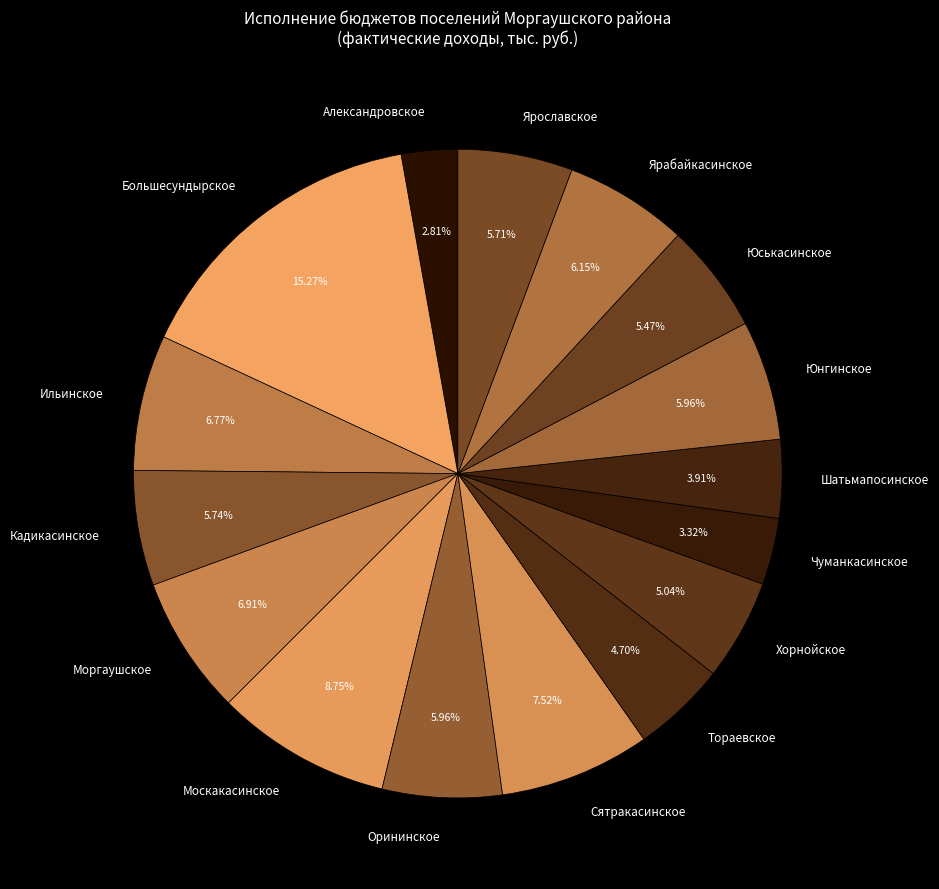

How many segments does this pie chart have?

16